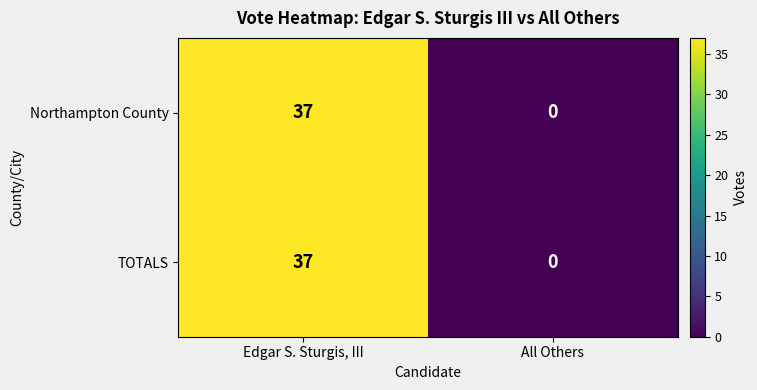

Which label corresponds to the smallest value in the chart?

All Others